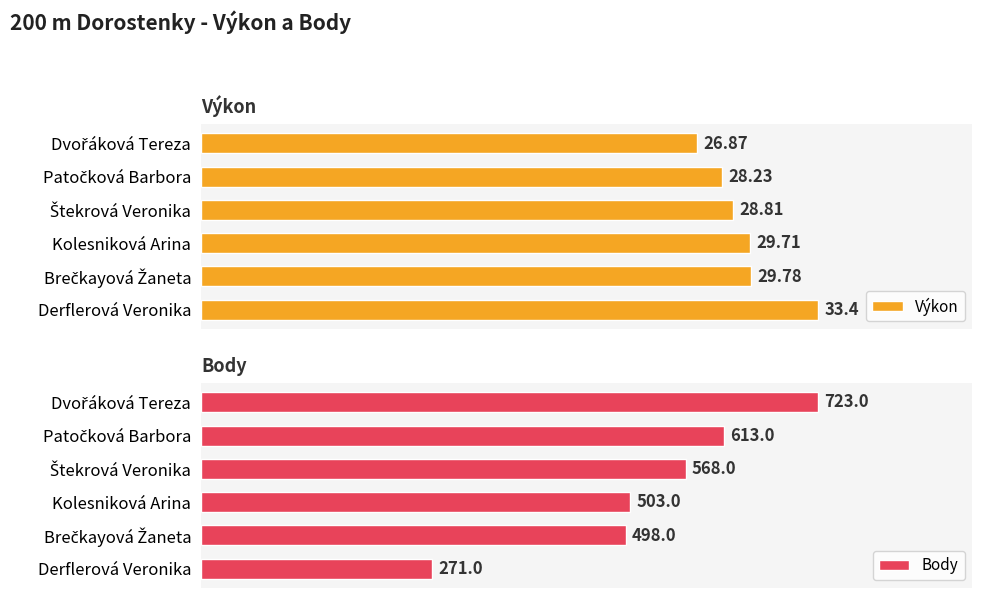

What are all the series names shown in the legend?

Výkon, Body